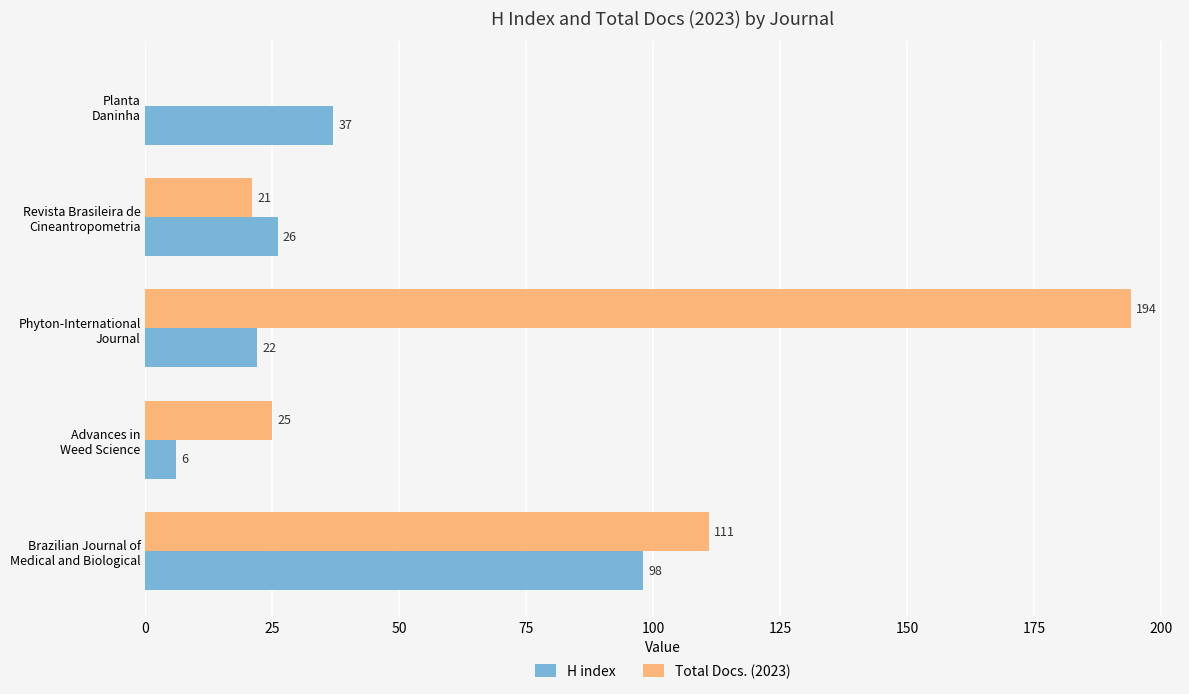

What is the sum of all Total Docs. (2023) values?

351